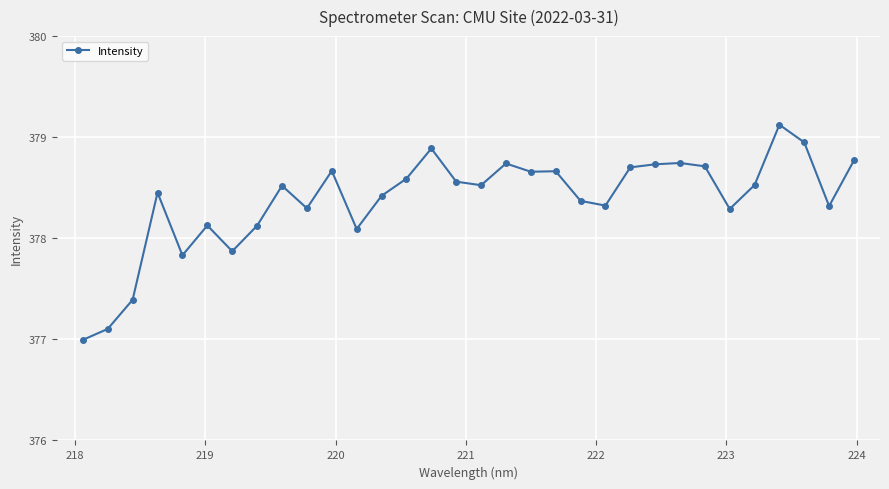

What is the minimum value shown in the chart?

377.0